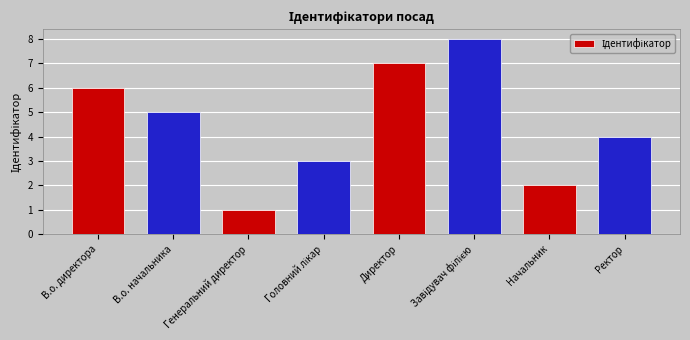

What is the greatest value displayed?

8